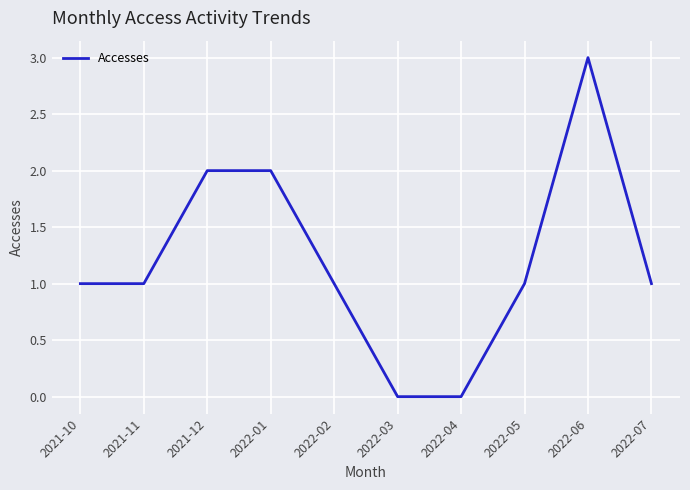

What is the sum of all values?

12